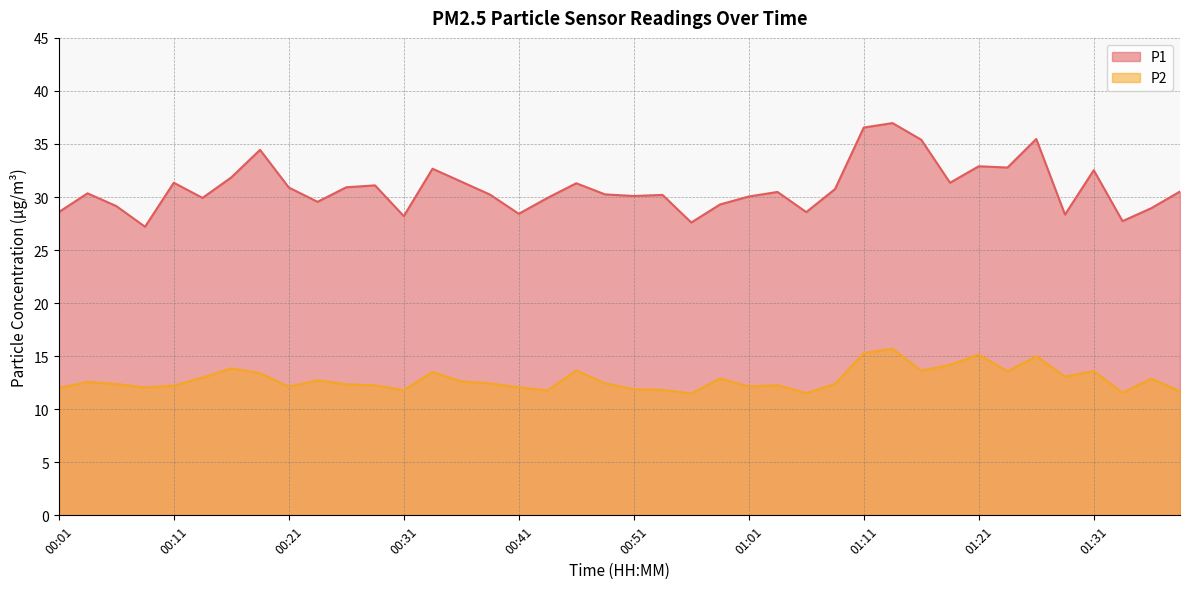

How many distinct data groups are displayed?

2